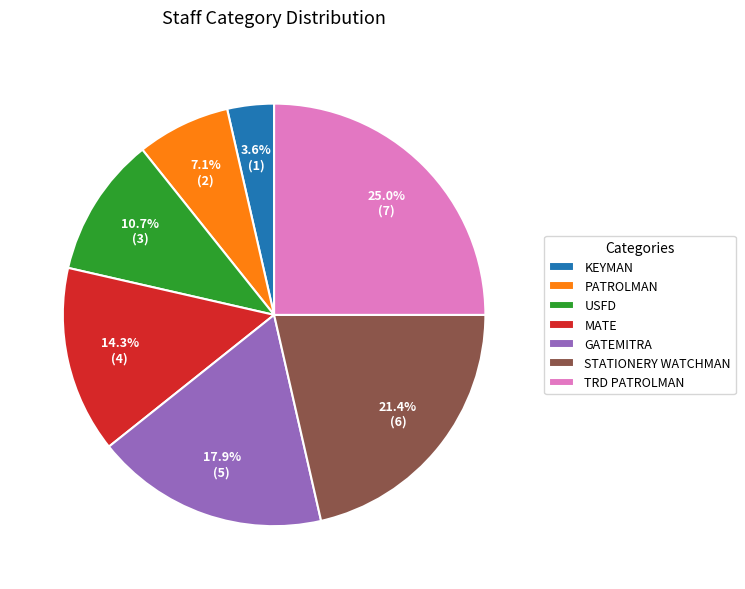

How many segments does this pie chart have?

7